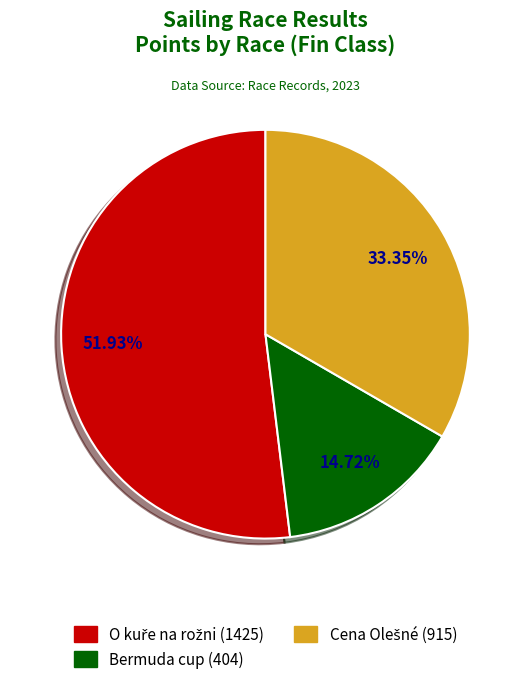

Is there any slice that represents more than half of the pie?

Yes